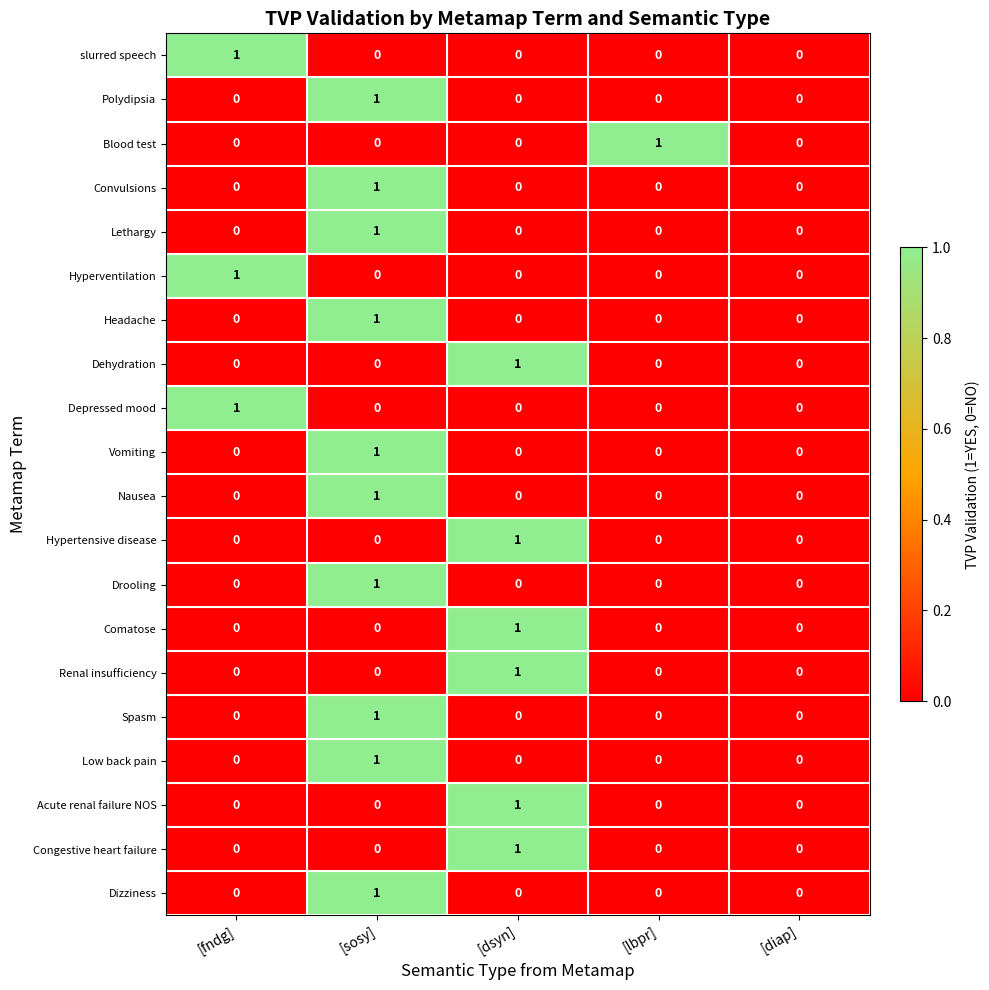

How many Comatose values are between 0 and 1?

5